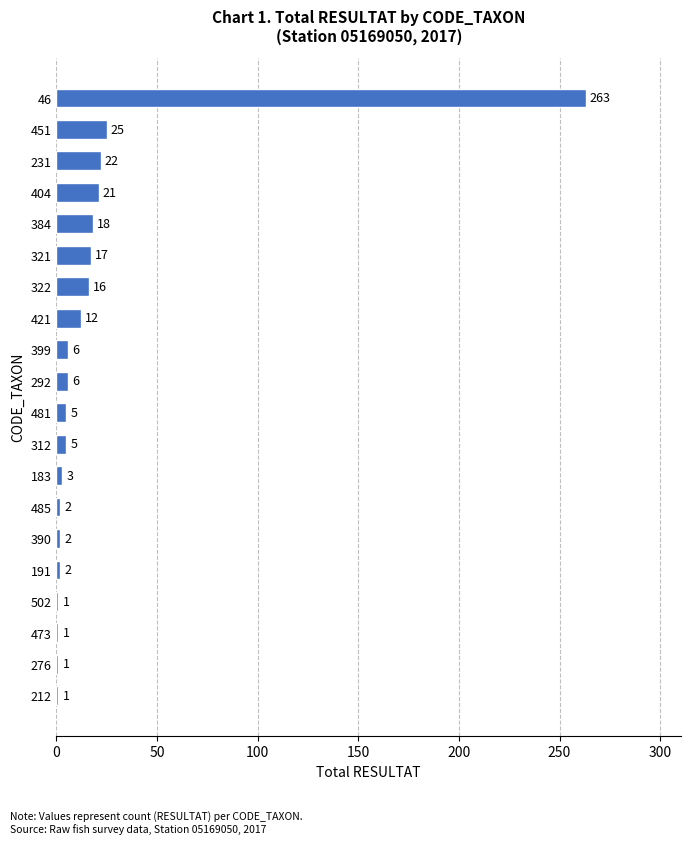

True or false: the data shows 5 at 312.

True